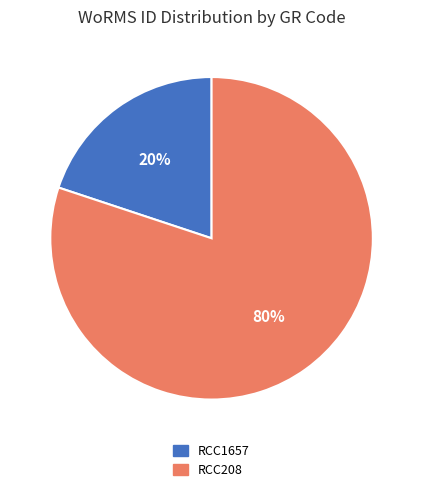

What is the smallest slice in the pie chart?

RCC1657